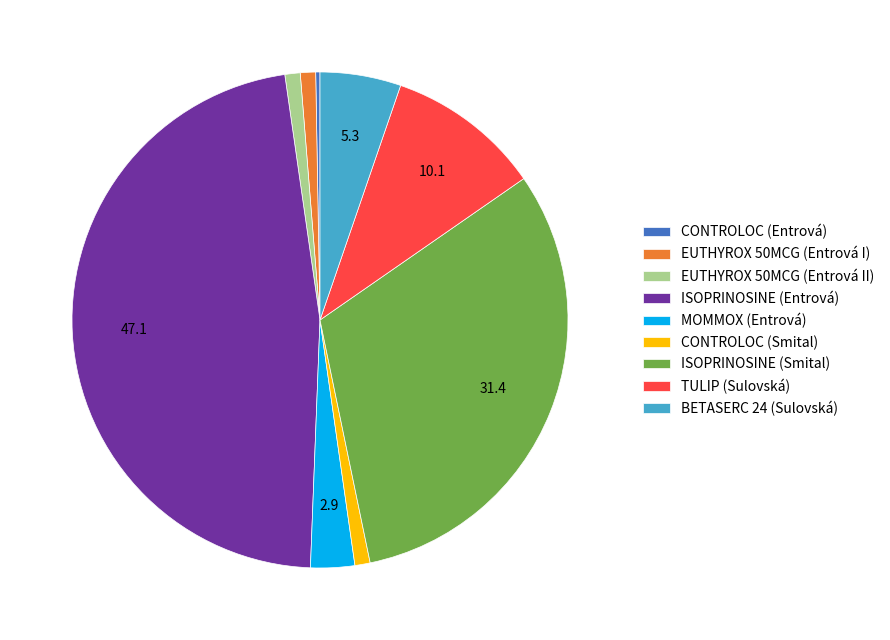

Is CONTROLOC (Smital) the majority of the pie?

No